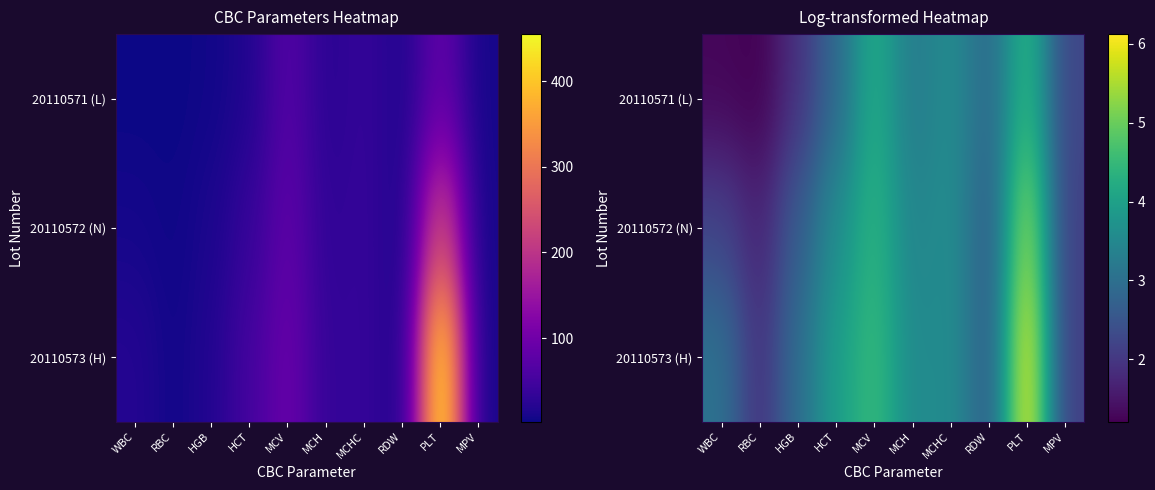

What is the total value across all series at WBC?

6.6